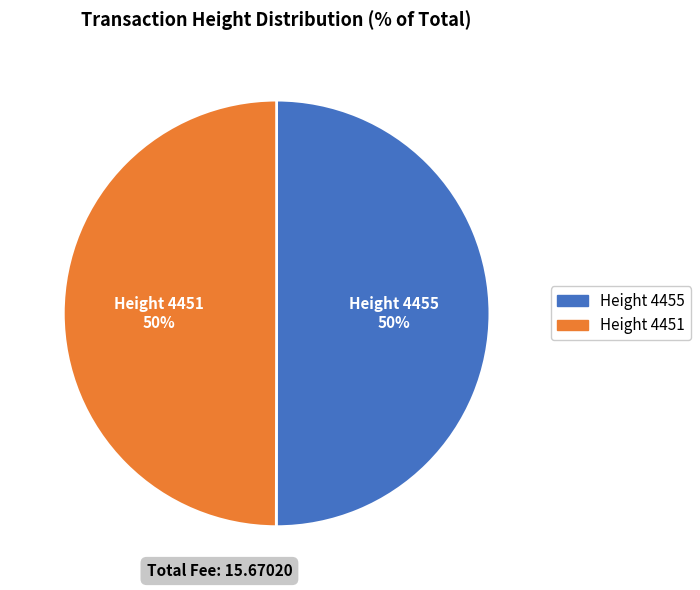

To the nearest percent, what is the combined percentage of Height 4451 and Height 4455?

100%